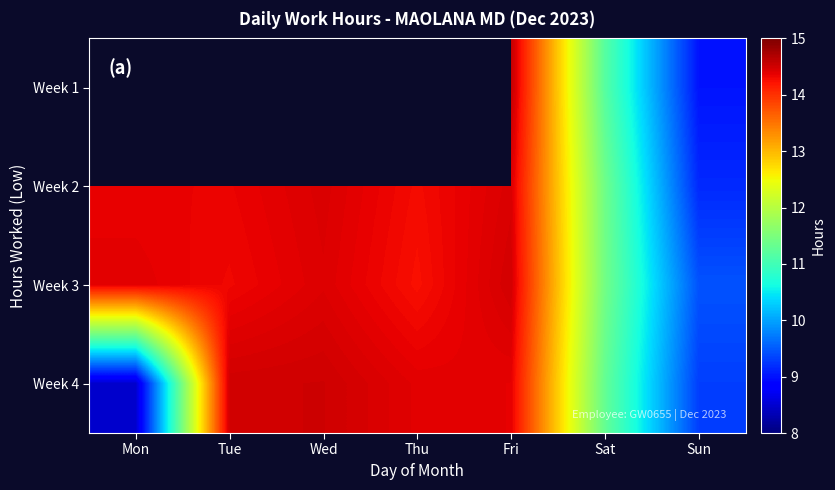

Which label corresponds to the largest value in the chart?

Fri